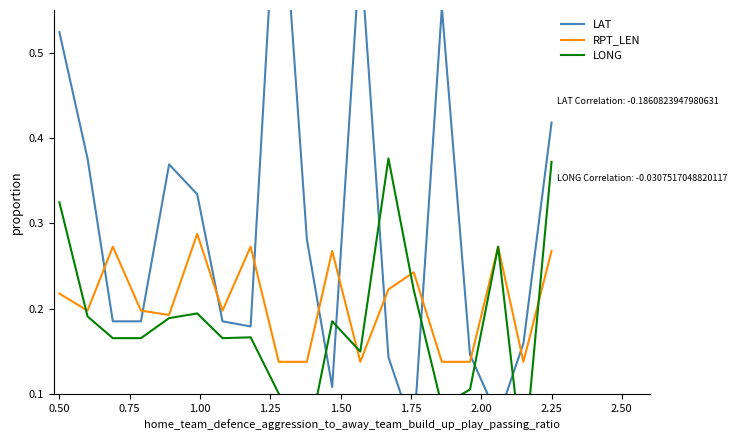

What is the difference between the second highest and second lowest values in the LAT series?

0.6